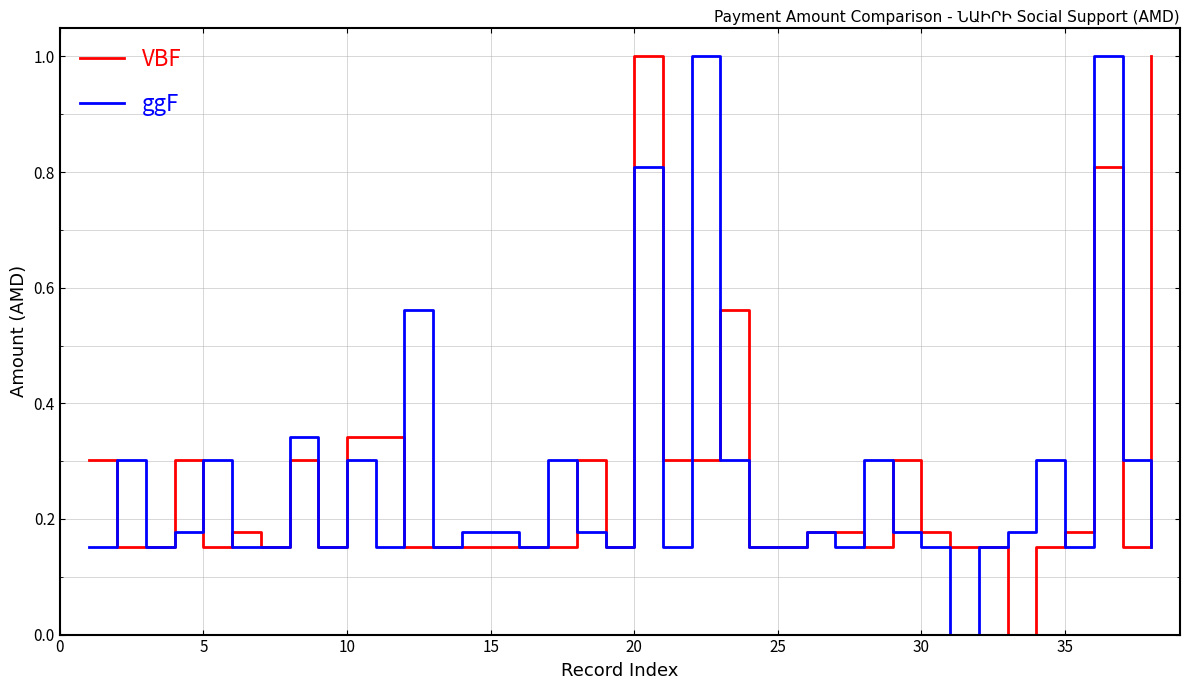

What is the maximum value for VBF?

1.0